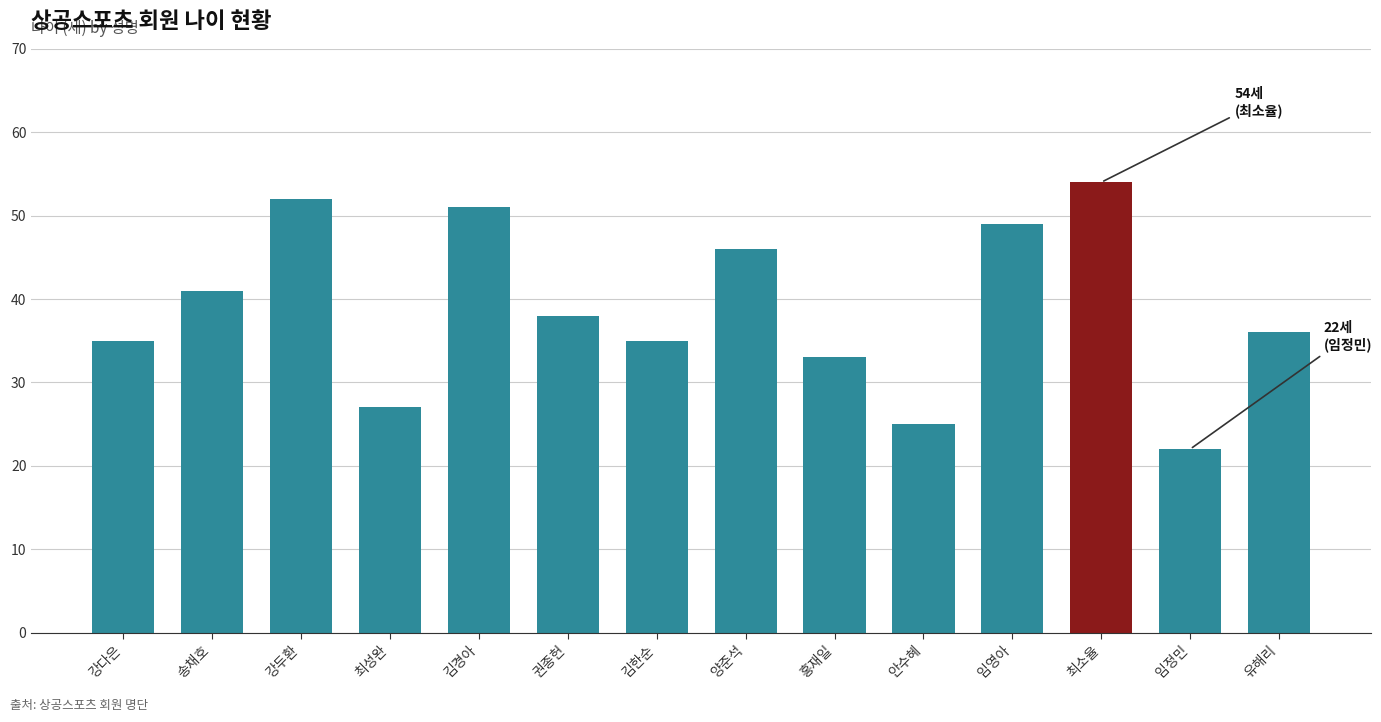

What is the maximum value shown in the chart?

54